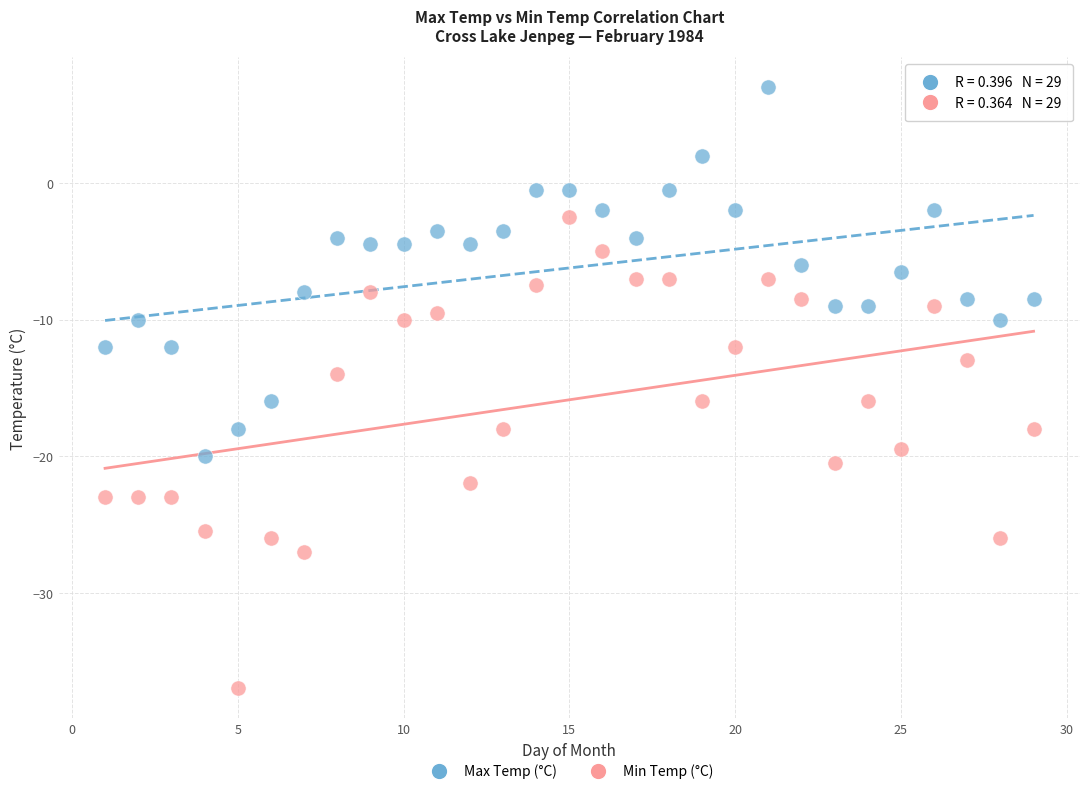

Which series has the widest spread of Y values?

Min Temp (°C)